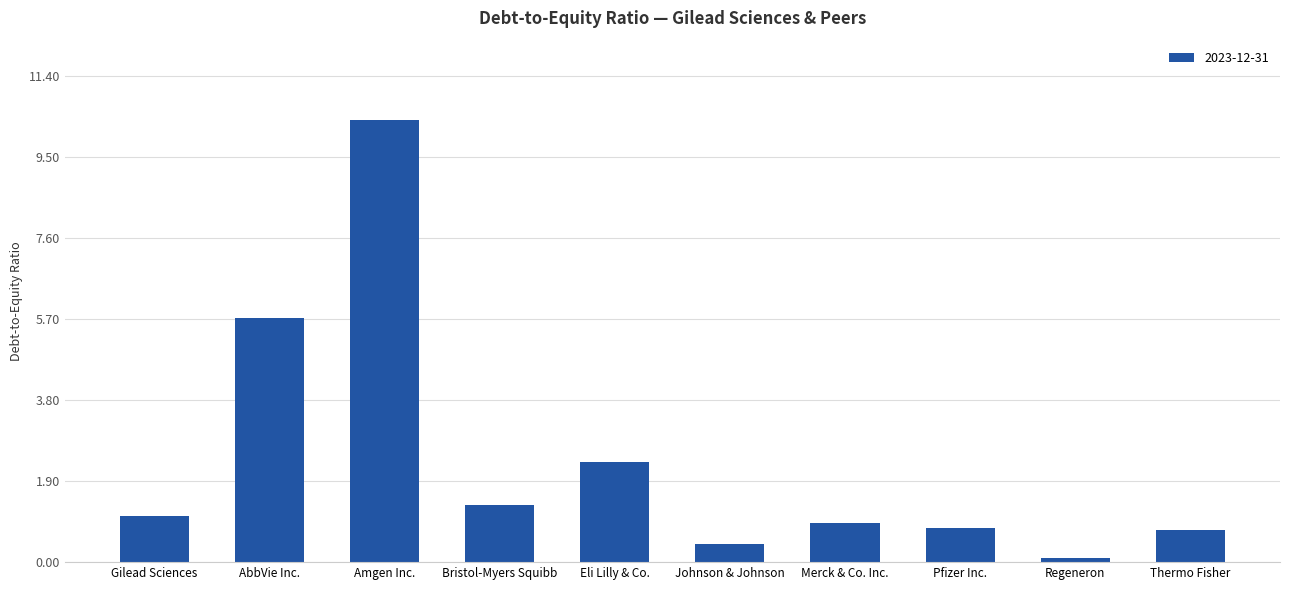

True or false: the data shows 0.8 at Thermo Fisher.

True